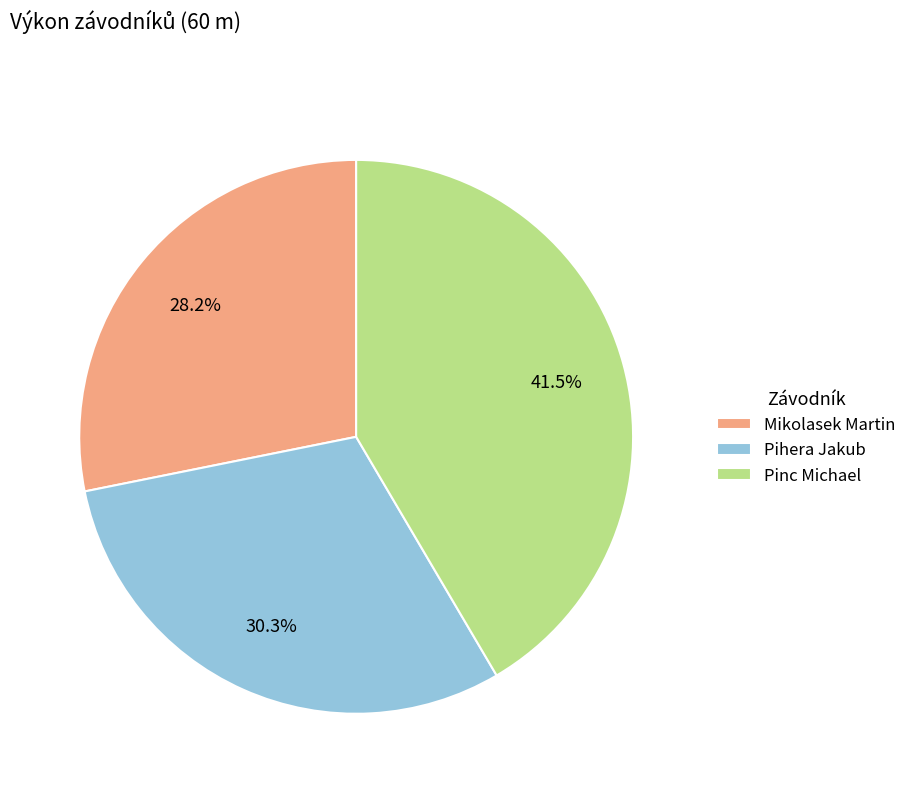

To the nearest percent, what portion does Pihera Jakub represent?

30%